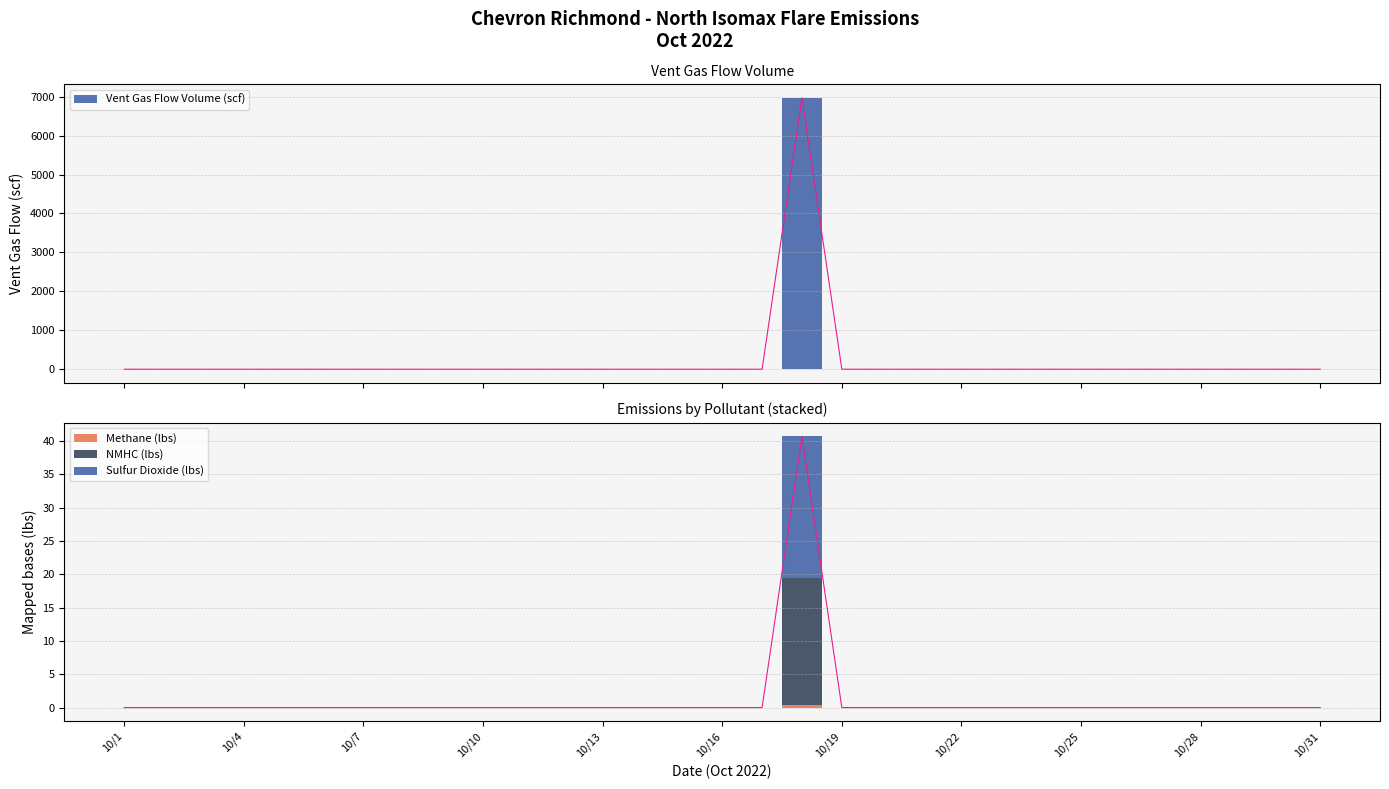

The value of Methane (lbs) at 10/24 is -16.2. True or false?

False